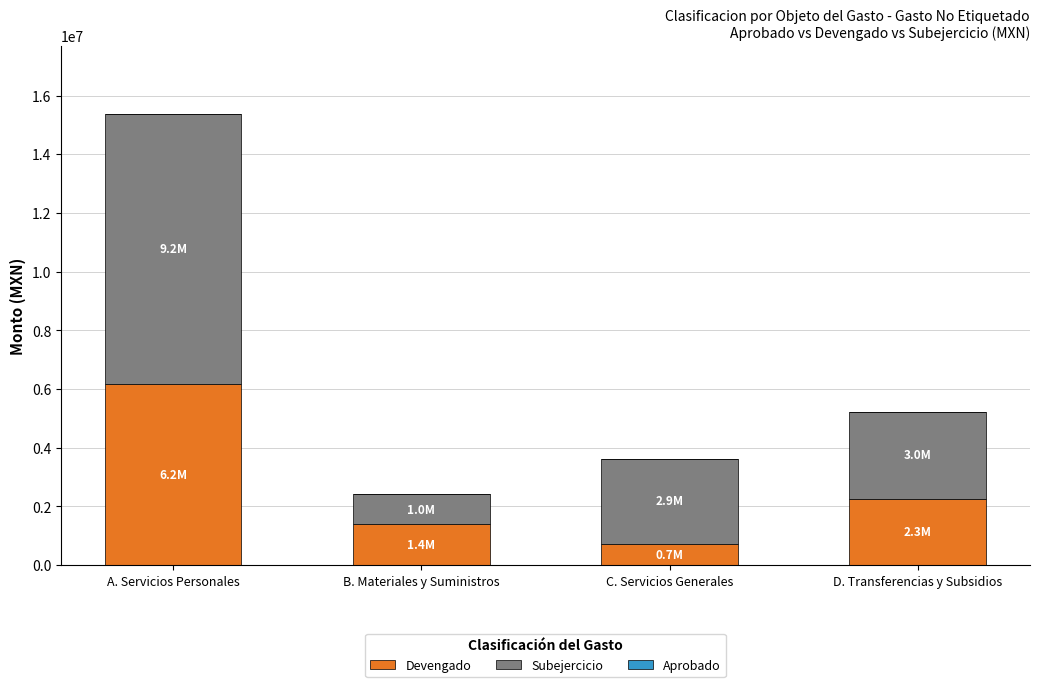

What is the difference between the Devengado values at D. Transferencias y Subsidios and B. Materiales y Suministros?

875978.1